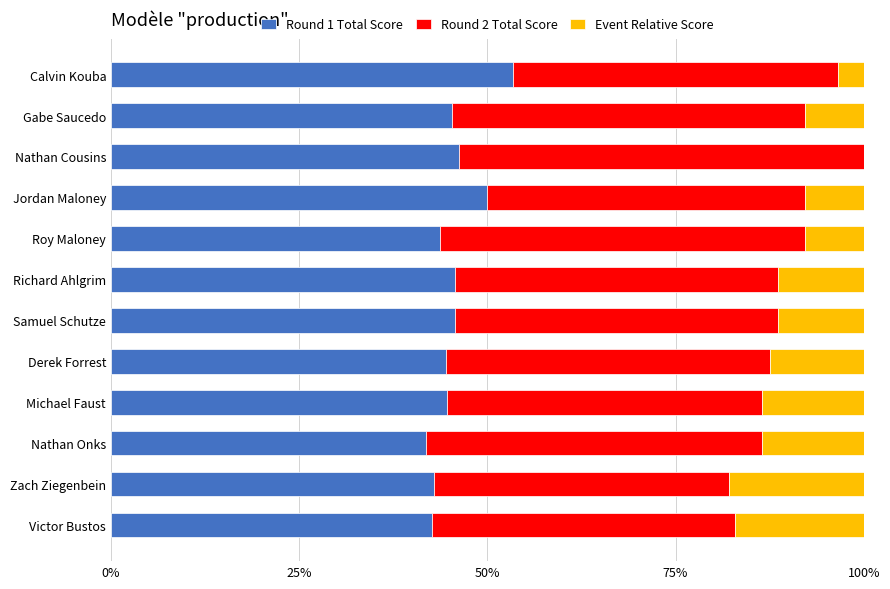

What is the approximate value of Round 1 Total Score at Roy Maloney?

43.8